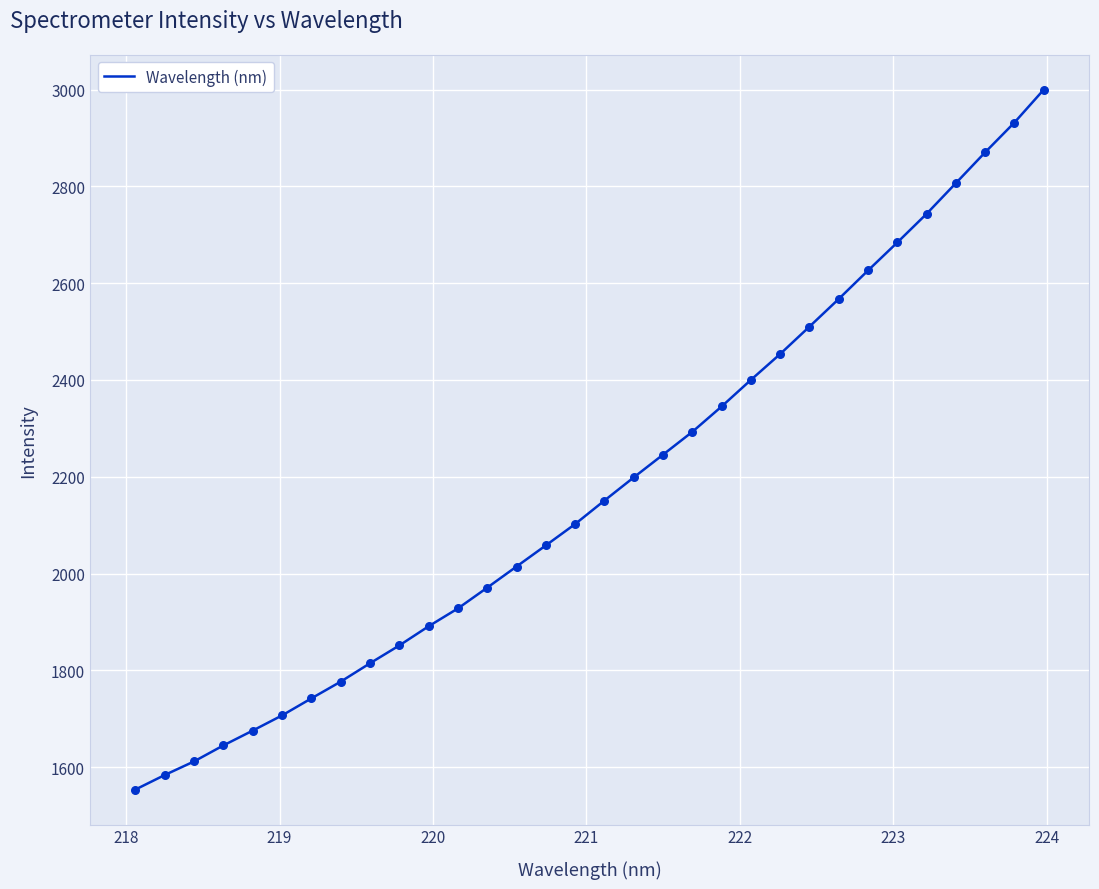

What is the greatest value displayed?

2999.6